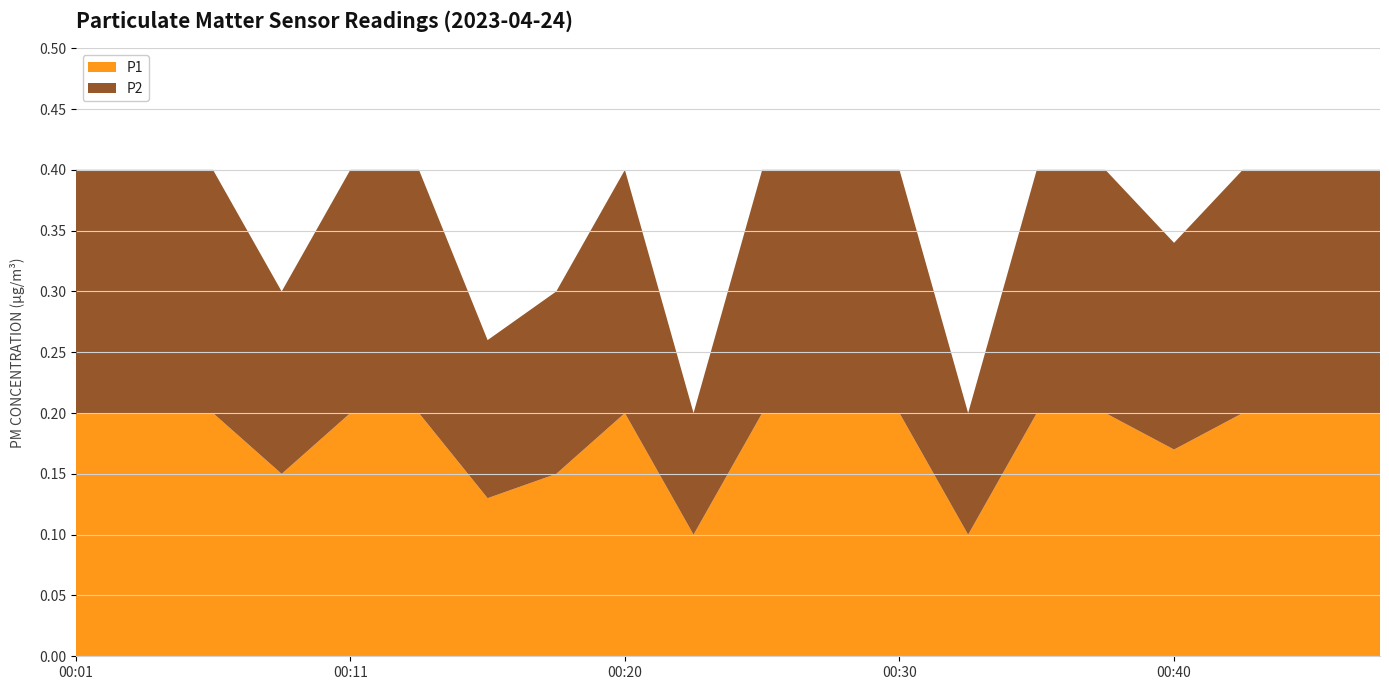

Reading right to left, extract all data points from this chart.

P1: 00:47=0.2	00:44=0.2	00:42=0.2	00:40=0.2	00:37=0.2	00:35=0.2	00:32=0.1	00:30=0.2	00:28=0.2	00:25=0.2	00:23=0.1	00:20=0.2	00:18=0.1	00:15=0.1	00:13=0.2	00:11=0.2	00:08=0.1	00:06=0.2	00:03=0.2	00:01=0.2
P2: 00:47=0.2	00:44=0.2	00:42=0.2	00:40=0.2	00:37=0.2	00:35=0.2	00:32=0.1	00:30=0.2	00:28=0.2	00:25=0.2	00:23=0.1	00:20=0.2	00:18=0.1	00:15=0.1	00:13=0.2	00:11=0.2	00:08=0.1	00:06=0.2	00:03=0.2	00:01=0.2